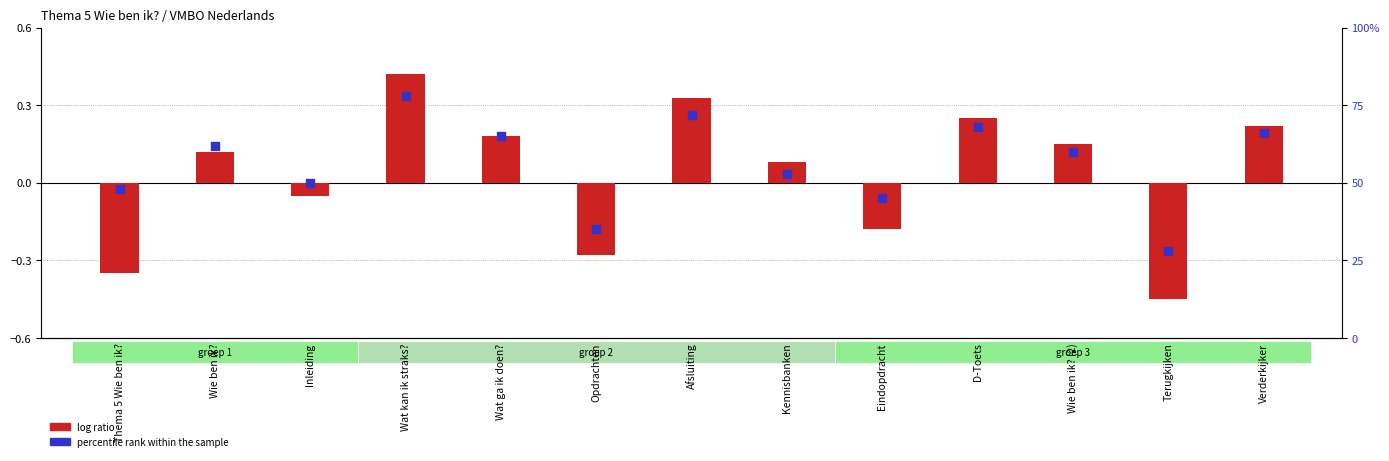

At how many categories does at least one series exceed 58?

7